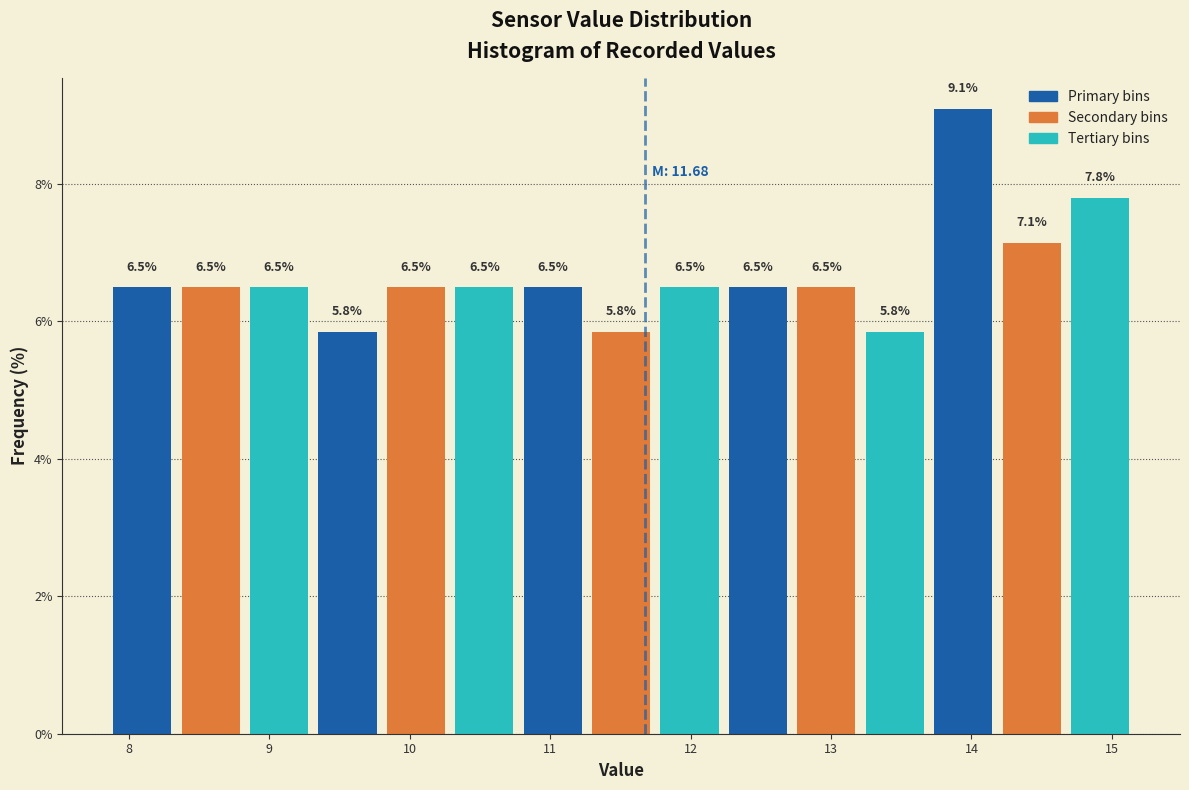

Reading left to right, transcribe this chart: for each bar, give the range it covers on the x-axis and its height. The bar edges are not printed on the chart, so give them approximately, as read against the axis.

7.9 to 8.3: 6.5
8.3 to 8.8: 6.5
8.8 to 9.3: 6.5
9.3 to 9.8: 5.8
9.8 to 10.3: 6.5
10.3 to 10.8: 6.5
10.8 to 11.3: 6.5
11.3 to 11.7: 5.8
11.7 to 12.2: 6.5
12.2 to 12.7: 6.5
12.7 to 13.2: 6.5
13.2 to 13.7: 5.8
13.7 to 14.2: 9.1
14.2 to 14.7: 7.1
14.7 to 15.2: 7.8